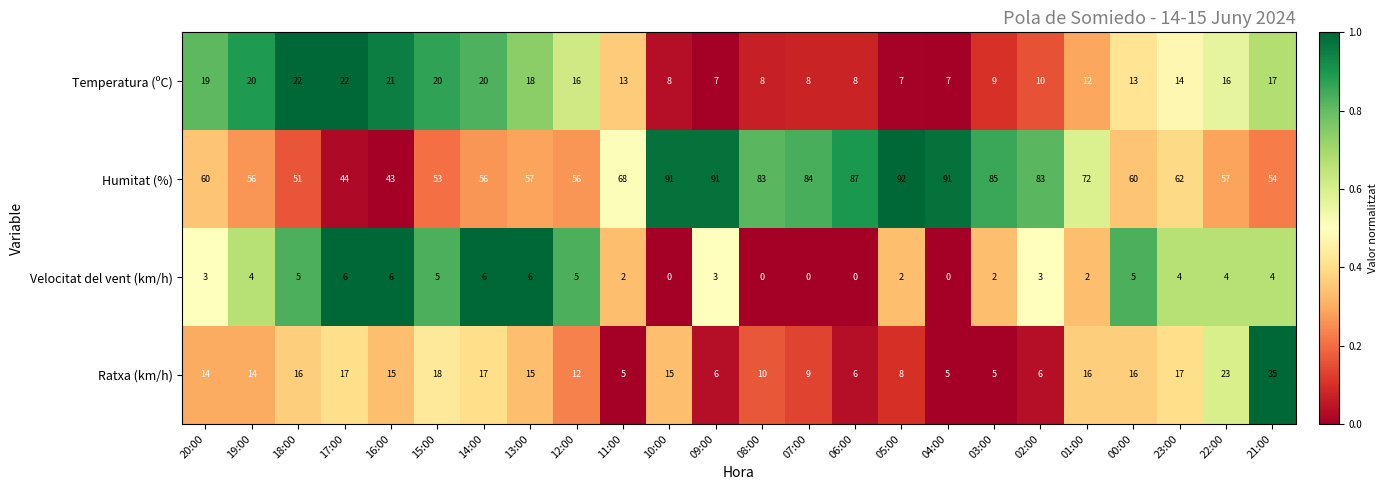

What is the difference between the second highest and second lowest values in the Ratxa (km/h) series?

18